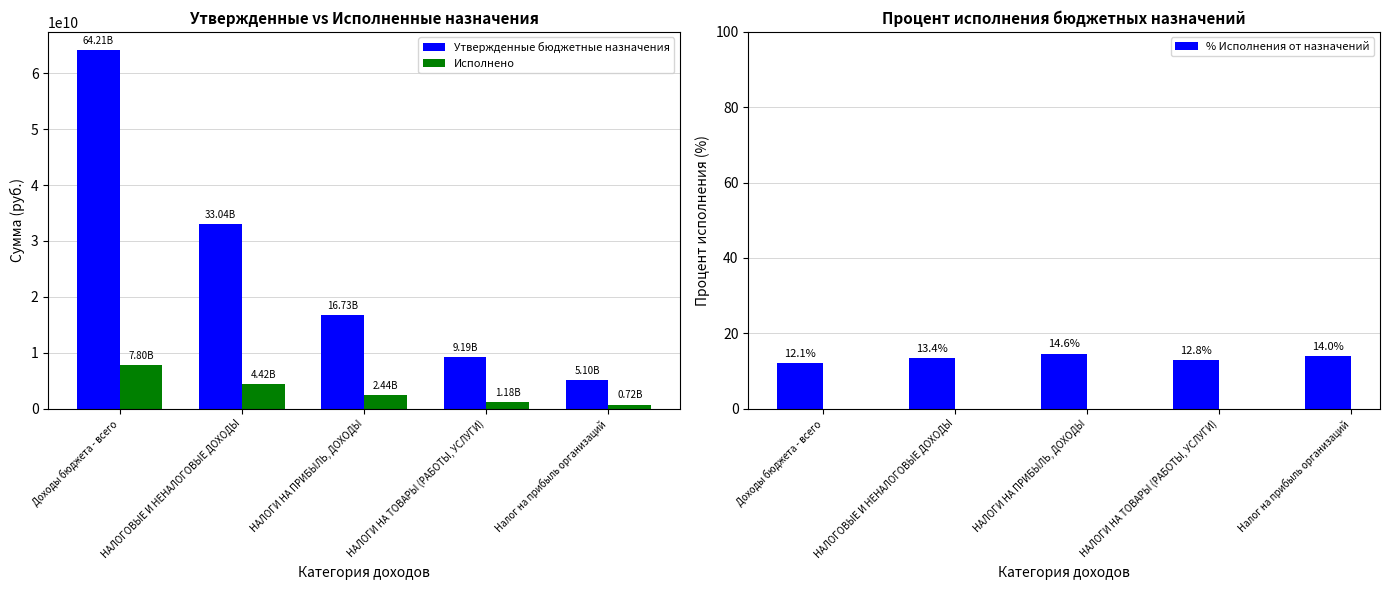

What are all the series names shown in the legend?

Утвержденные бюджетные назначения, Исполнено, % Исполнения от назначений